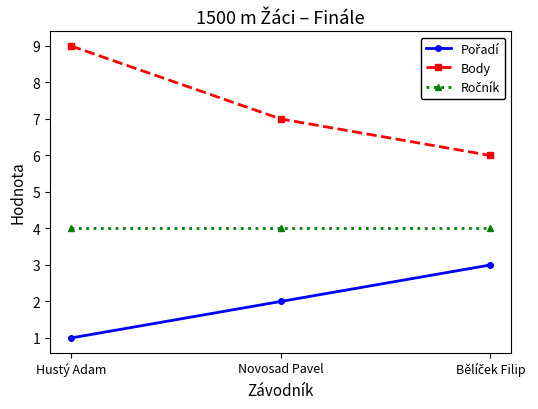

What is the label of the 1st point from the left?

Hustý Adam